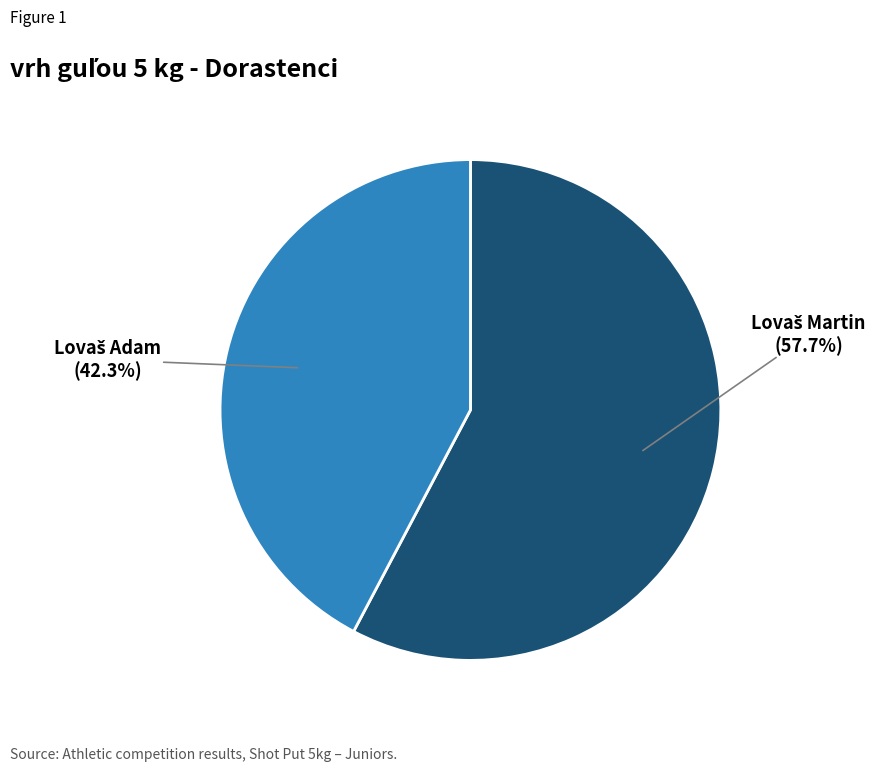

Does any single category account for the majority?

Yes